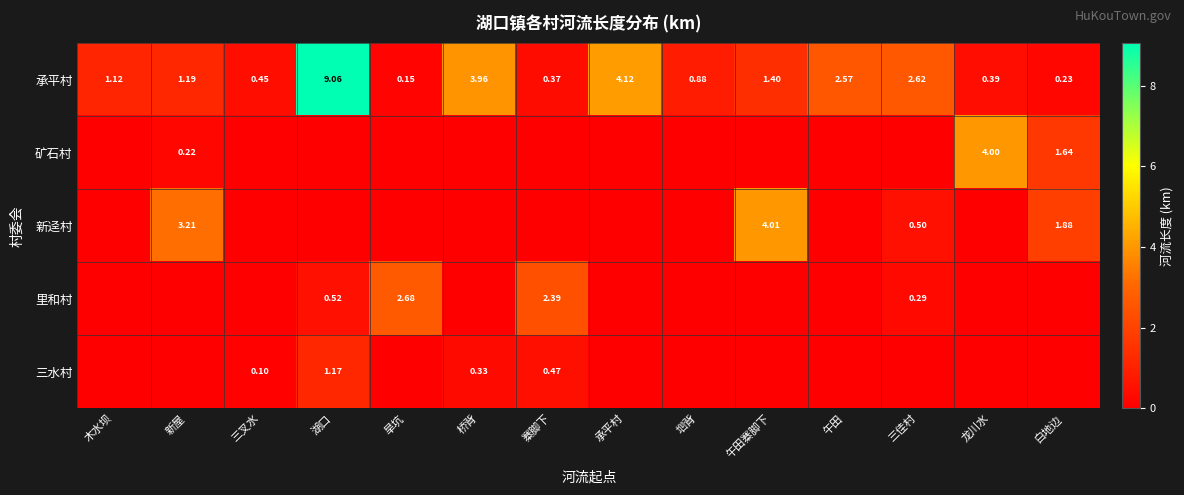

At which label is 承平村 closest to 4?

桥背